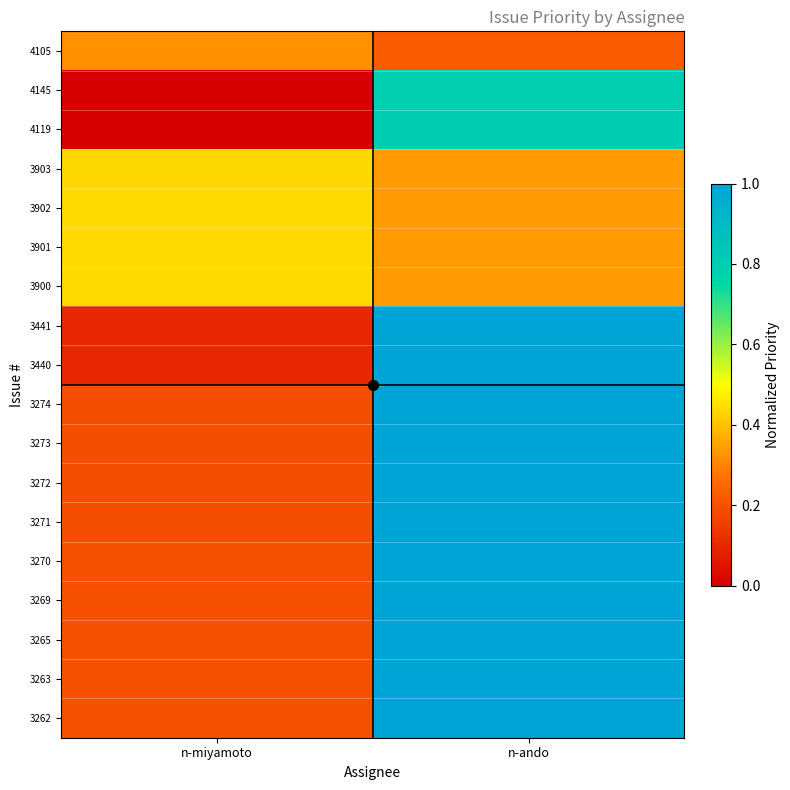

Reading right to left, transcribe all the data shown in this chart.

4105: n-ando=0.2	n-miyamoto=0.3
4145: n-ando=0.8	n-miyamoto=0.0
4119: n-ando=0.8	n-miyamoto=0.0
3903: n-ando=0.3	n-miyamoto=0.4
3902: n-ando=0.3	n-miyamoto=0.4
3901: n-ando=0.3	n-miyamoto=0.4
3900: n-ando=0.3	n-miyamoto=0.4
3441: n-ando=1.0	n-miyamoto=0.1
3440: n-ando=1.0	n-miyamoto=0.1
3274: n-ando=1.0	n-miyamoto=0.2
3273: n-ando=1.0	n-miyamoto=0.2
3272: n-ando=1.0	n-miyamoto=0.2
3271: n-ando=1.0	n-miyamoto=0.2
3270: n-ando=1.0	n-miyamoto=0.2
3269: n-ando=1.0	n-miyamoto=0.2
3265: n-ando=1.0	n-miyamoto=0.2
3263: n-ando=1.0	n-miyamoto=0.2
3262: n-ando=1.0	n-miyamoto=0.2